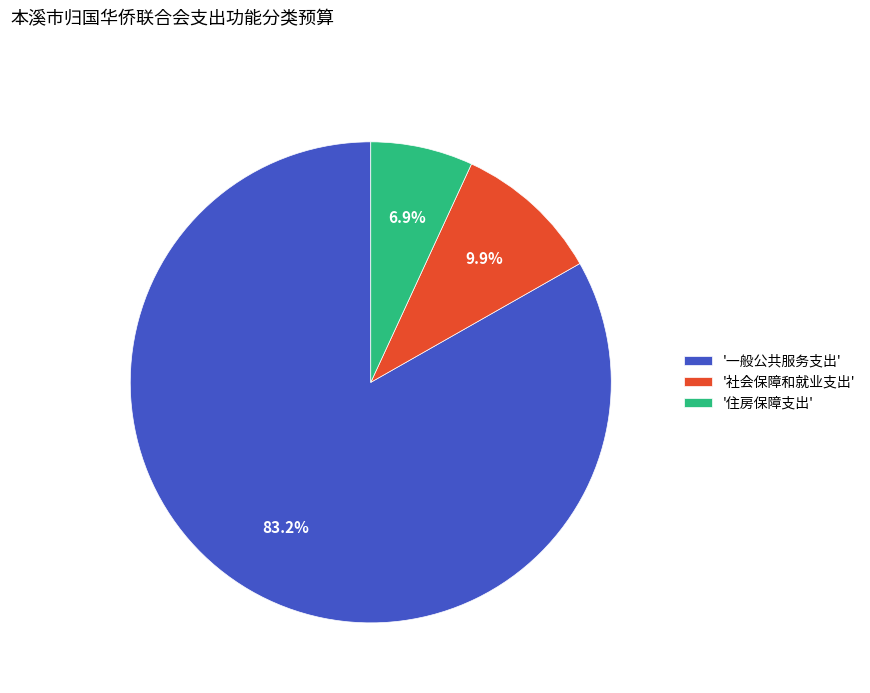

Which category has the smallest portion of the pie?

'住房保障支出'